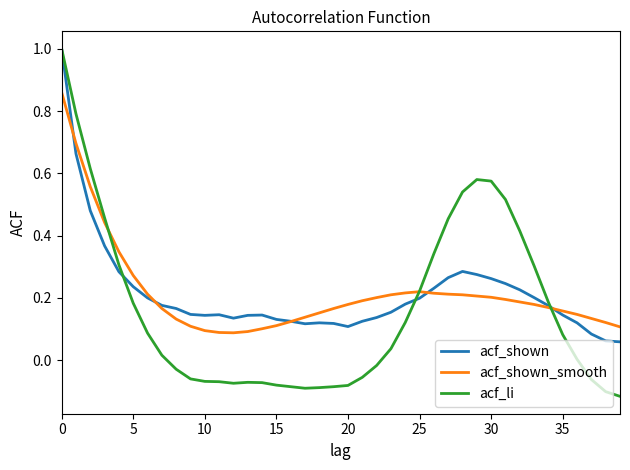

Which series has the largest range (max minus min)?

acf_li